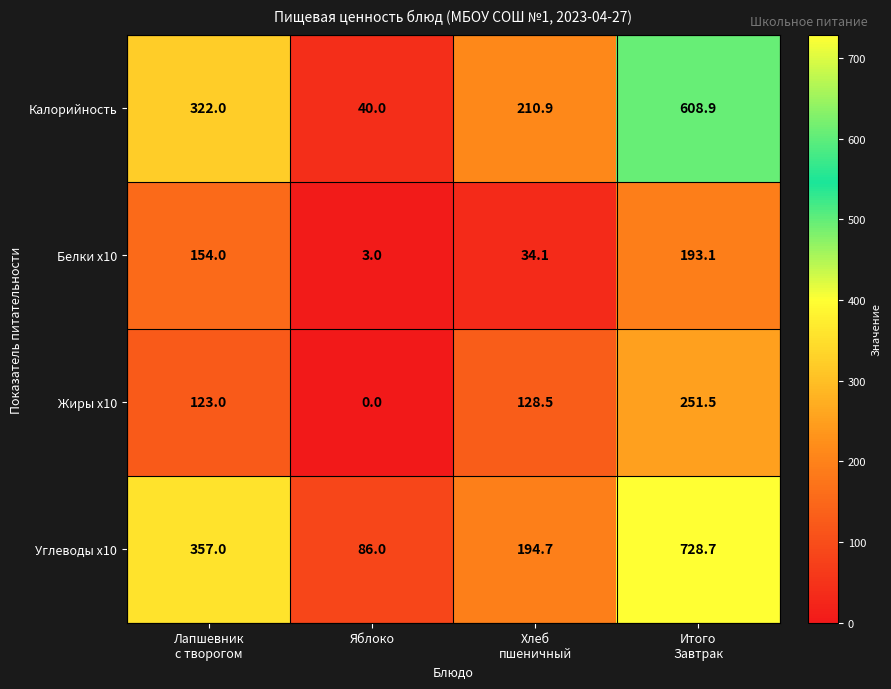

True or false: Углеводы x10 has a value of 137.1 at Яблоко.

False